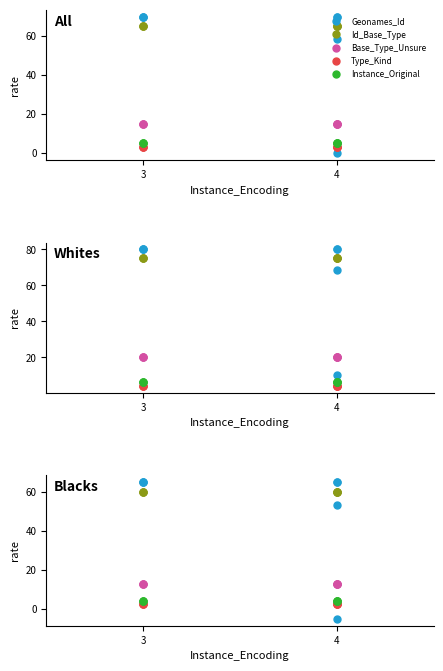

What is the value of the Instance_Original point at the 4th from the left?

4.4